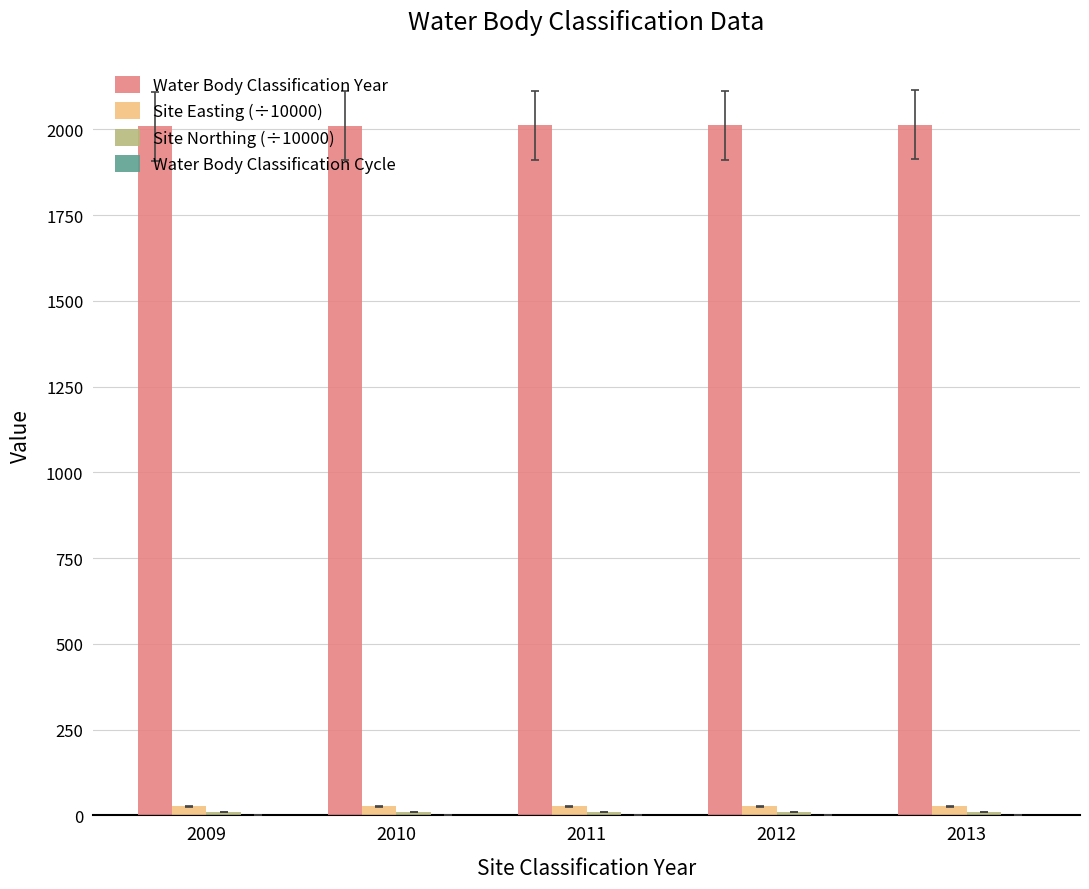

Is the value of Water Body Classification Year at 2009 greater than the value of Site Easting (÷10000) at 2011?

Yes